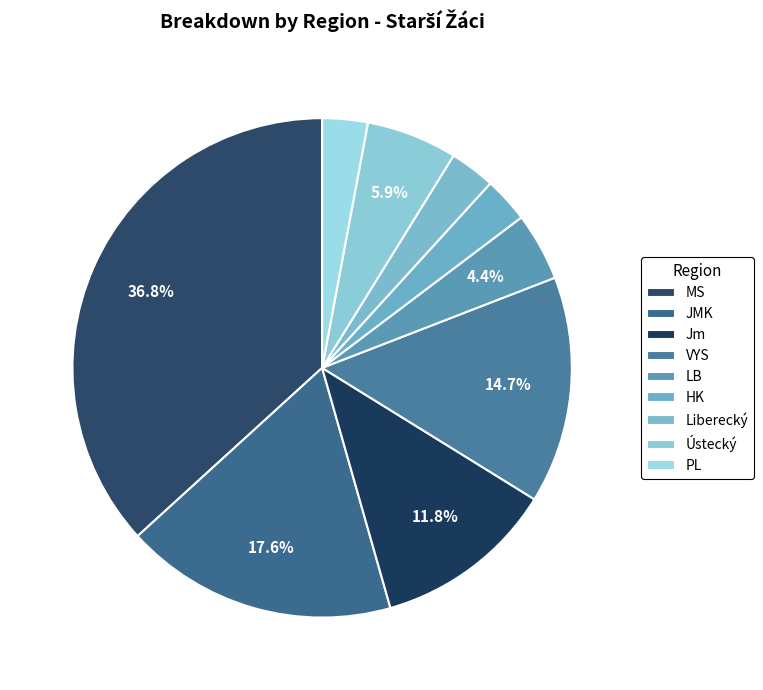

Is Ústecký the majority of the pie?

No